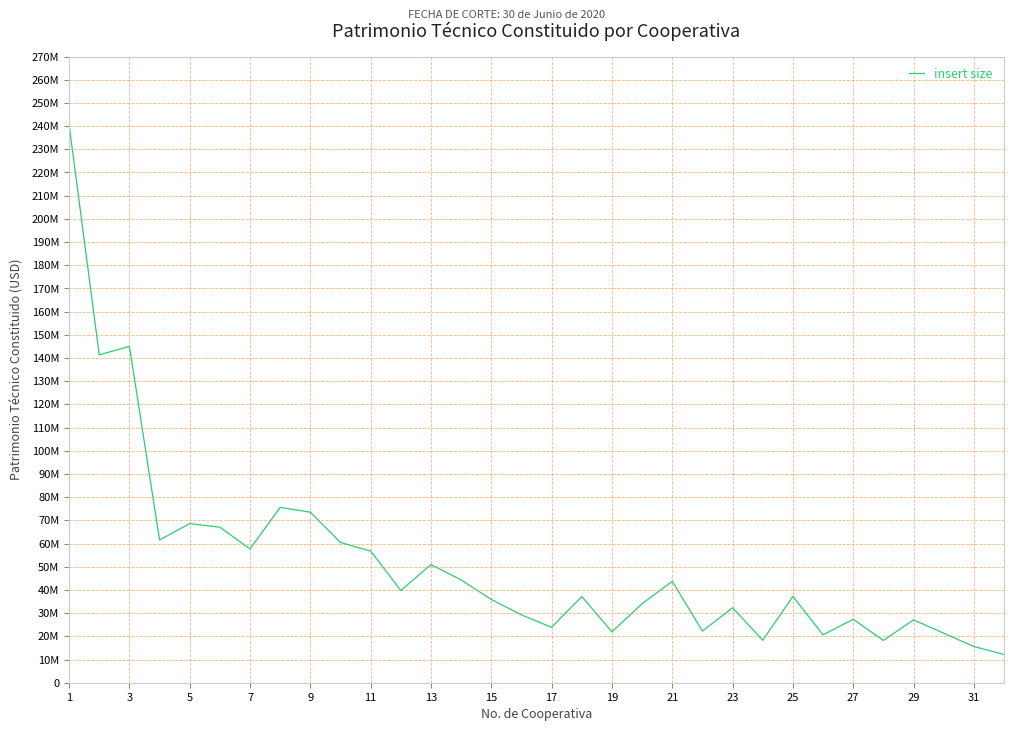

Does the chart have visible grid lines?

Yes